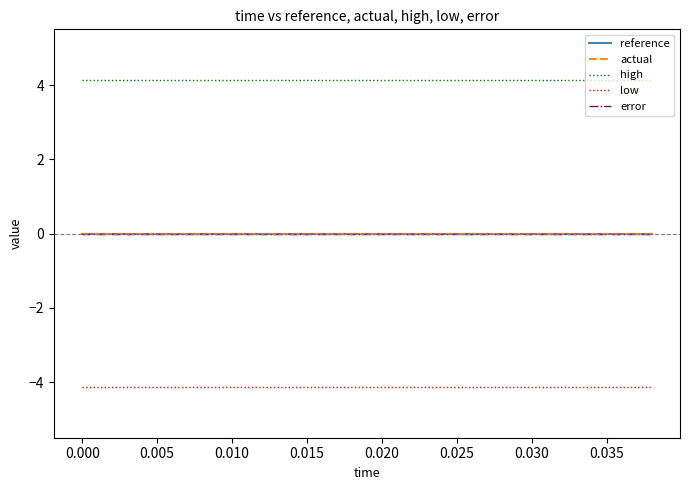

True or false: actual and error intersect in this chart.

False